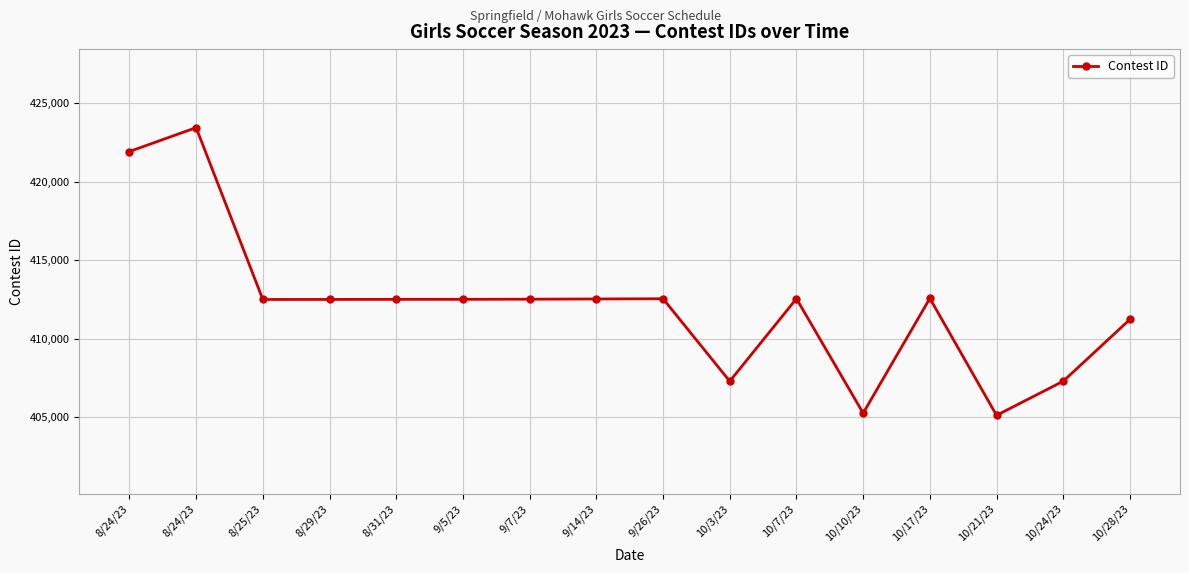

What is the label of the 9th point from the left?

9/26/23